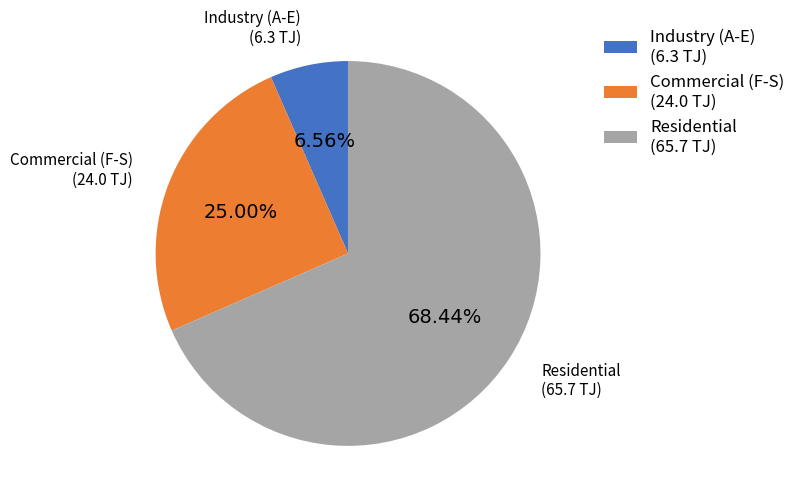

What is the ratio of the value at Residential (65.7 TJ) to the value at Commercial (F-S) (24.0 TJ)?

2.7